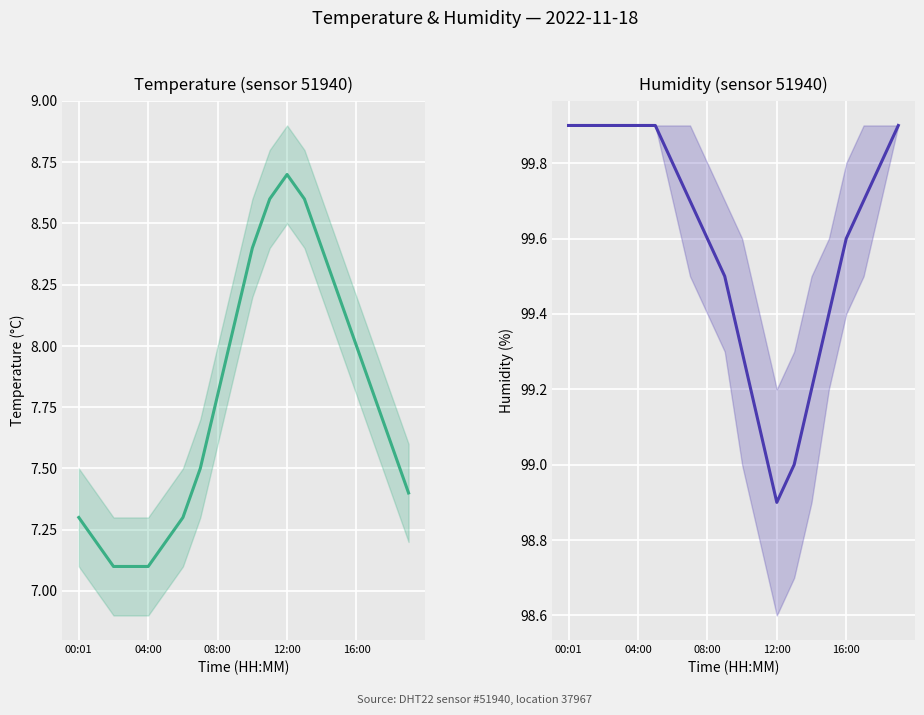

At how many categories does at least one series exceed 28?

20